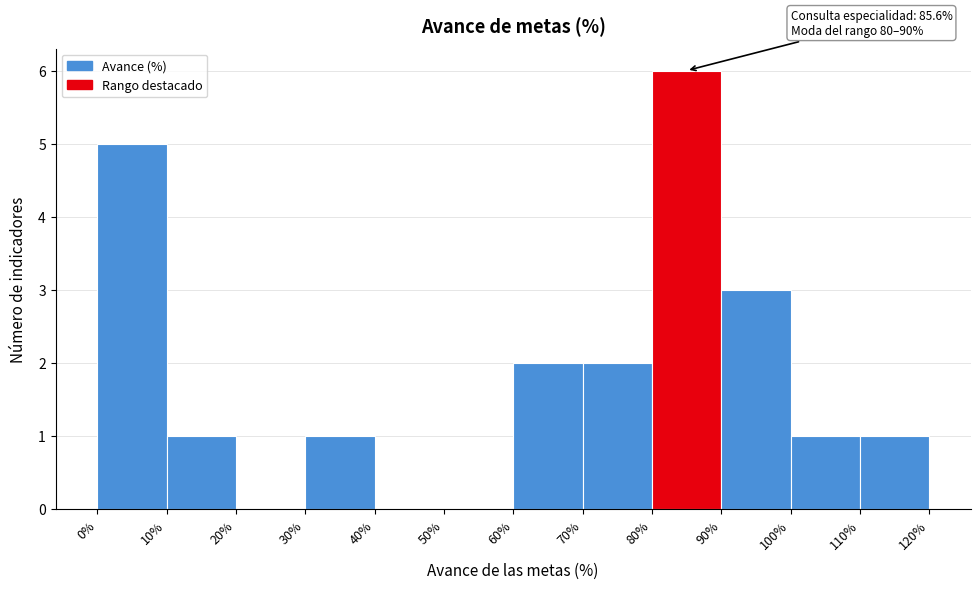

Which range on the x-axis has the tallest bar?

80% to 90%